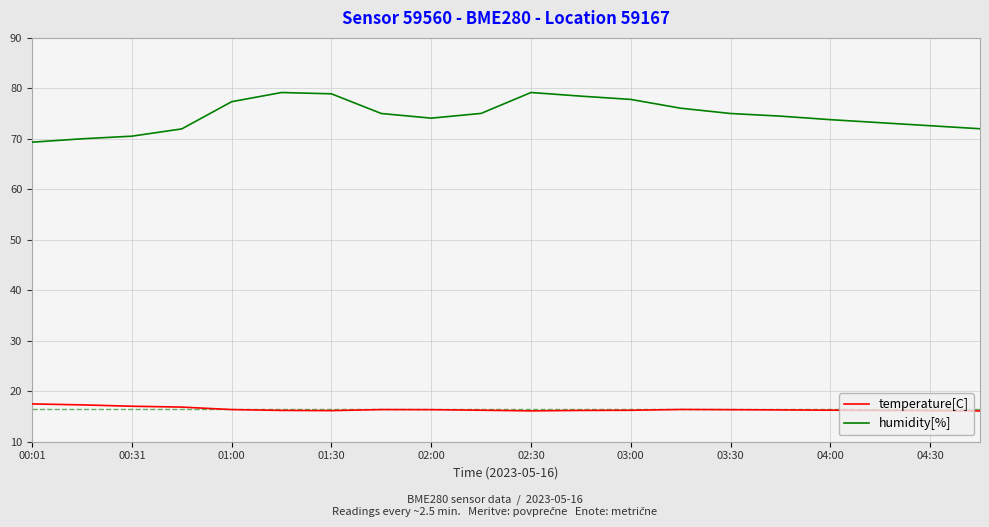

True or false: humidity[%] and temperature[C] intersect in this chart.

False